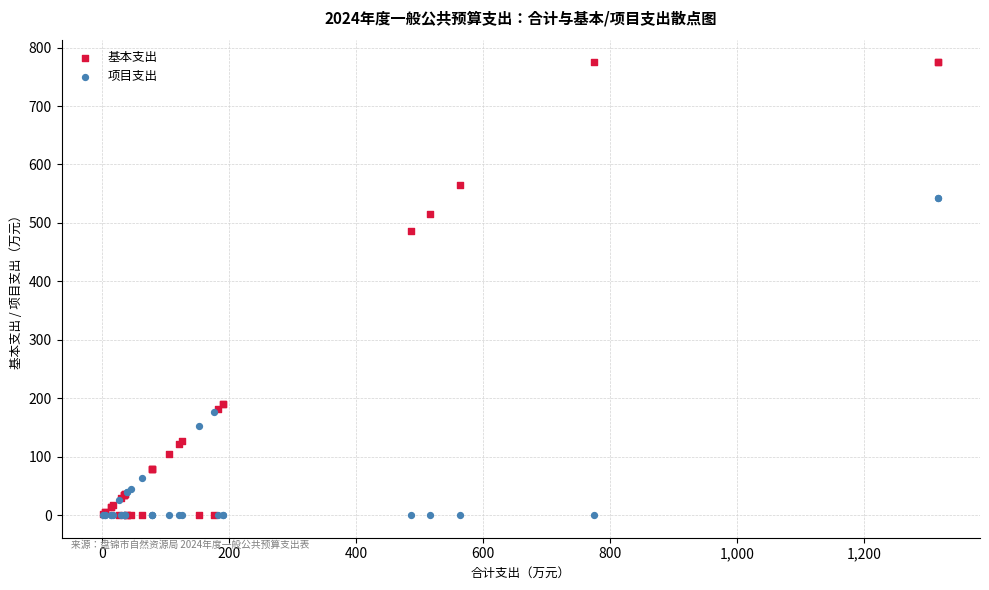

Across all series, what Y value is closest to 387?

486.4